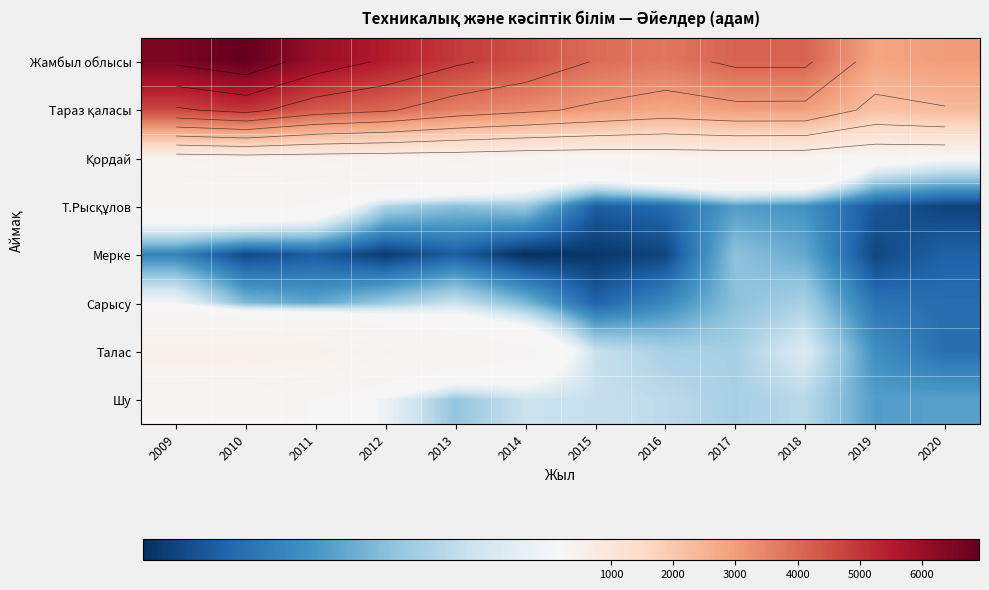

Is the value of Мерке at 2017 greater than the value of Шу at 2010?

No